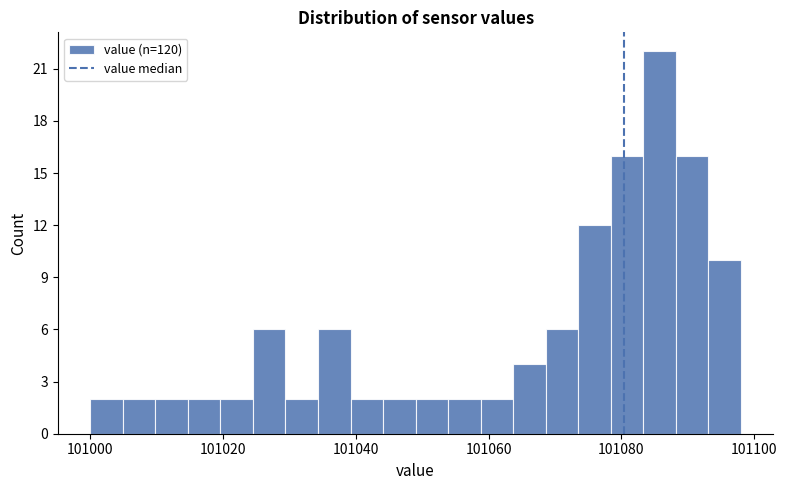

Read against the x-axis, roughly where is the centre of the tallest bar?

101086